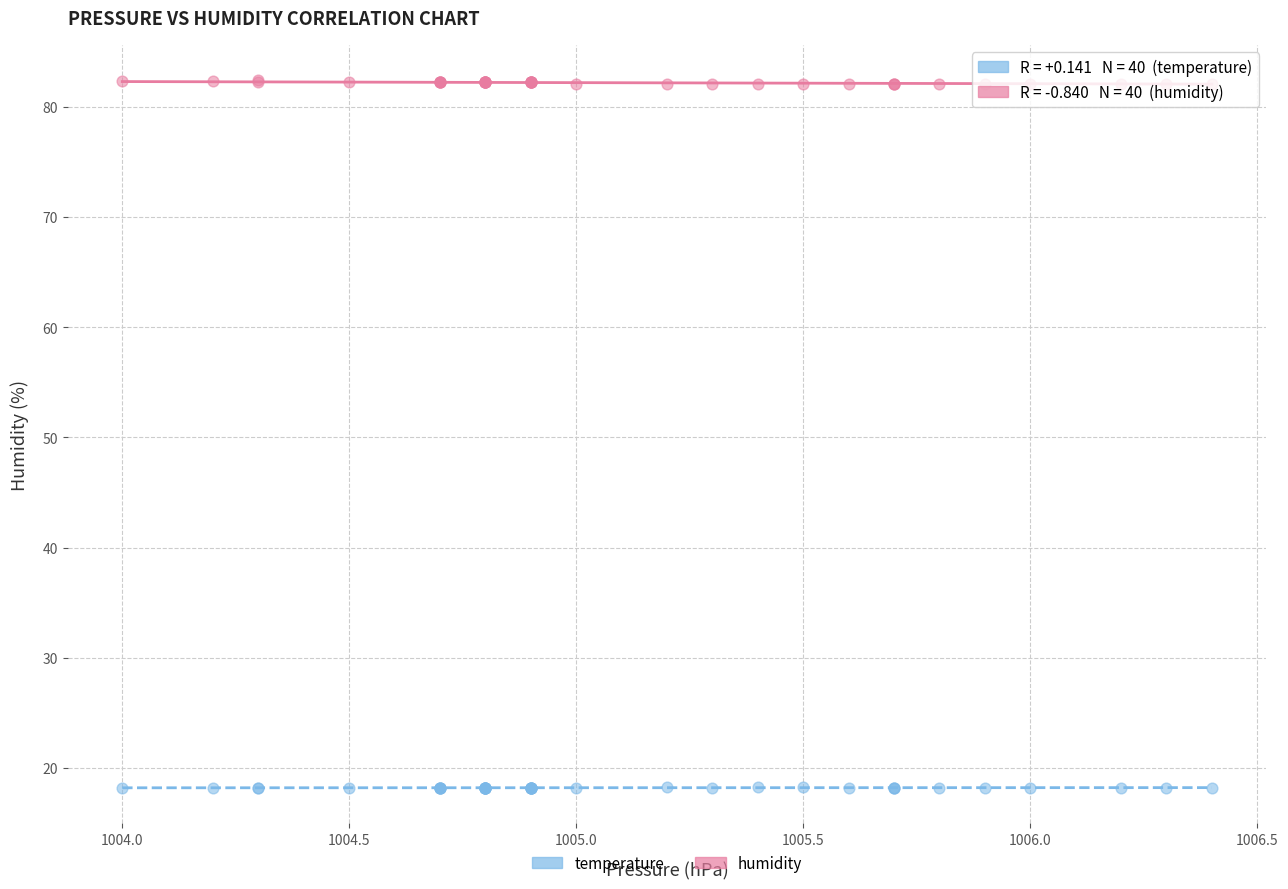

Which series contains the lowest Y value?

temperature